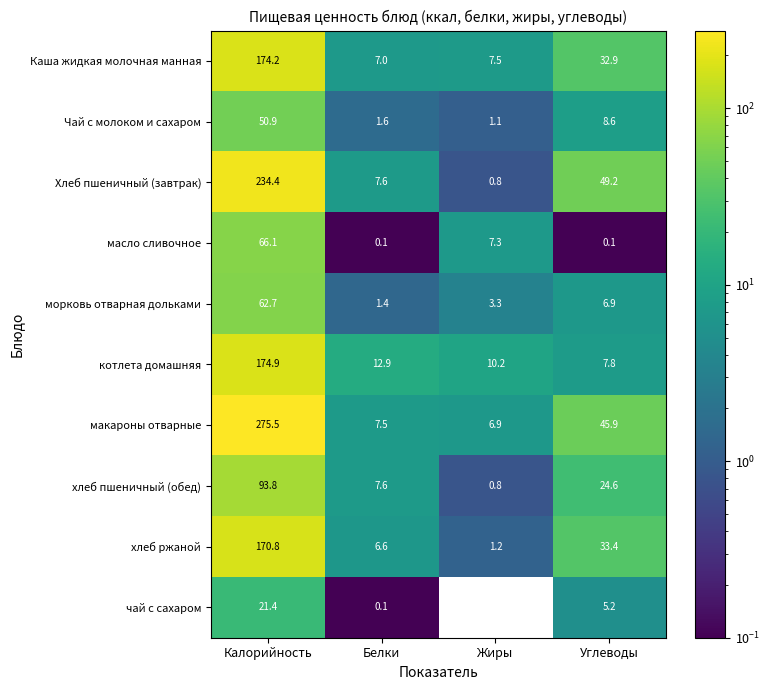

Which has a higher value, Калорийность or Углеводы?

Калорийность